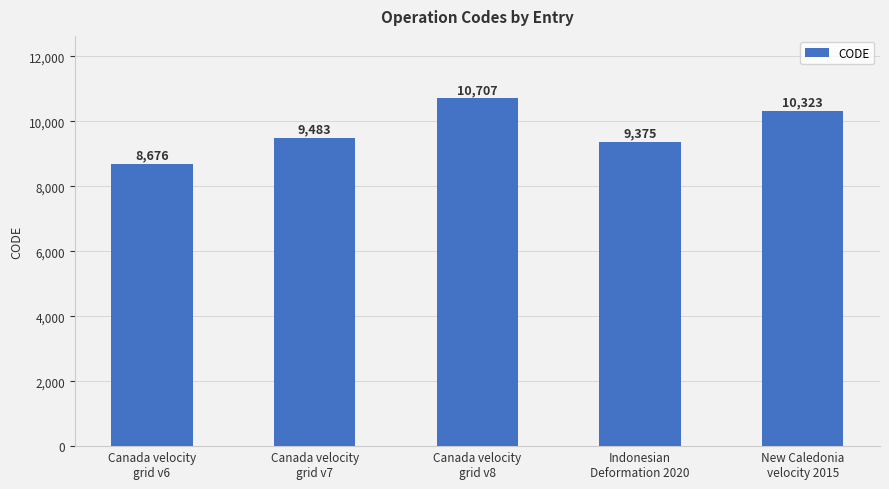

Reading left to right, transcribe all the data shown in this chart.

Canada velocity
grid v6=8676	Canada velocity
grid v7=9483	Canada velocity
grid v8=10707	Indonesian
Deformation 2020=9375	New Caledonia
velocity 2015=10323